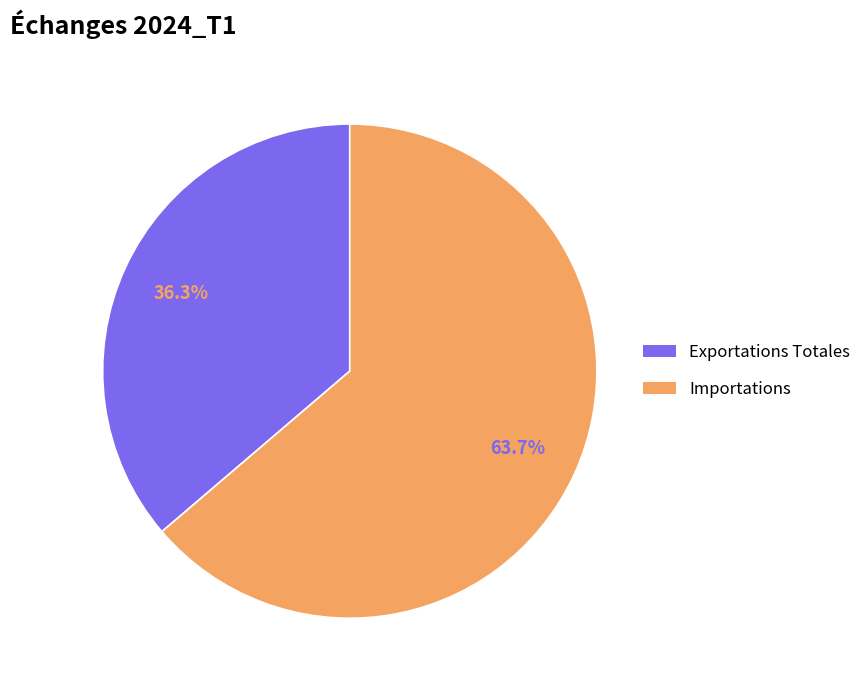

Rank the categories by value from highest to lowest.

Importations, Exportations Totales